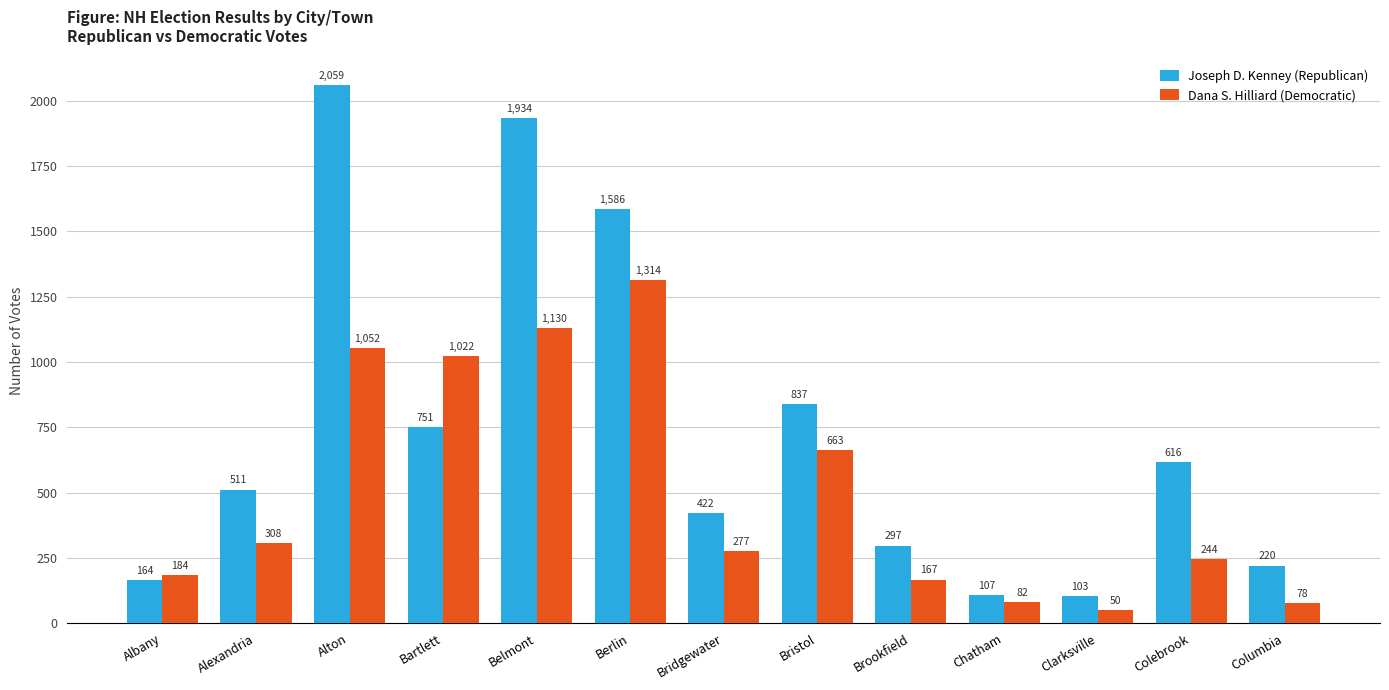

Are the bars horizontal?

No